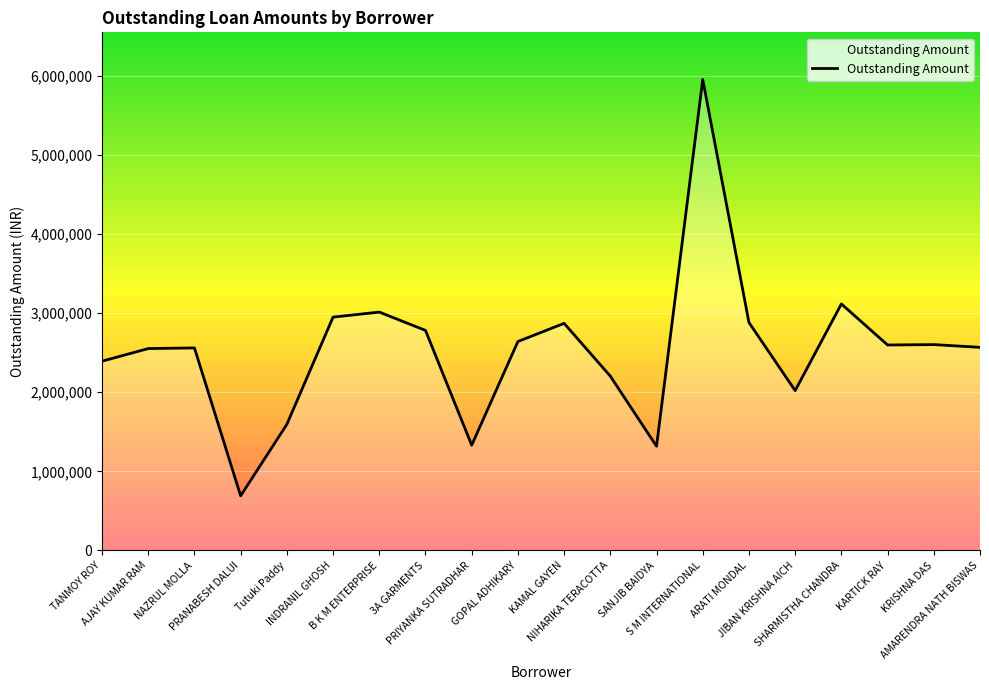

What is the maximum value shown in the chart?

5950473.8